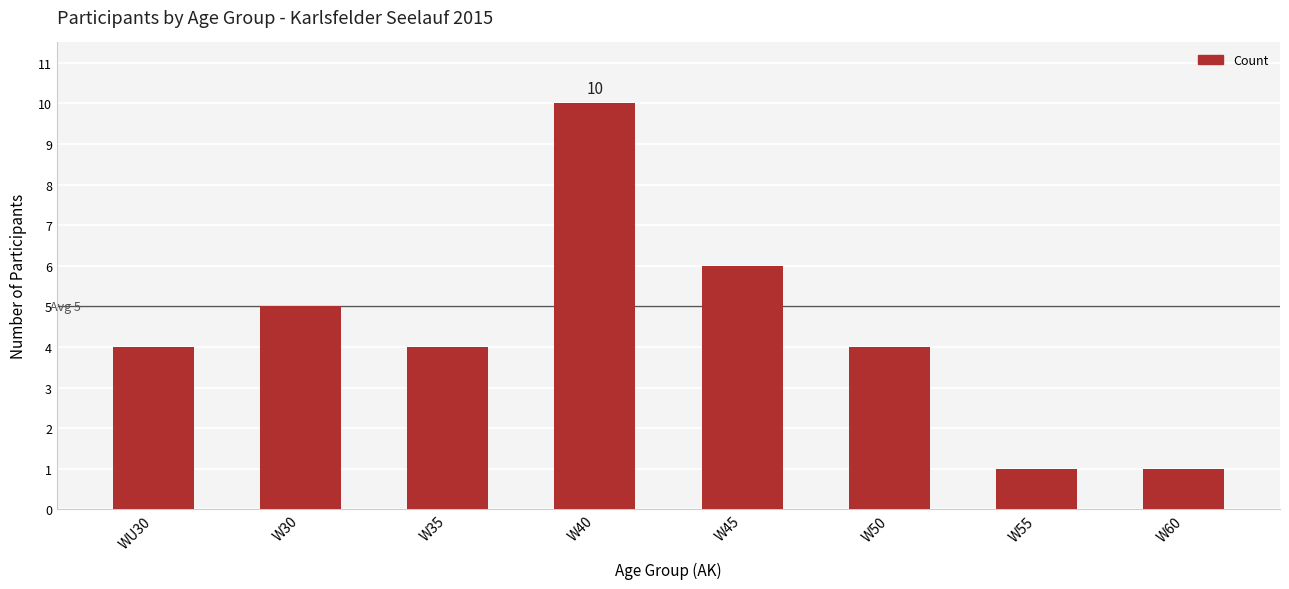

What is the greatest value displayed?

10